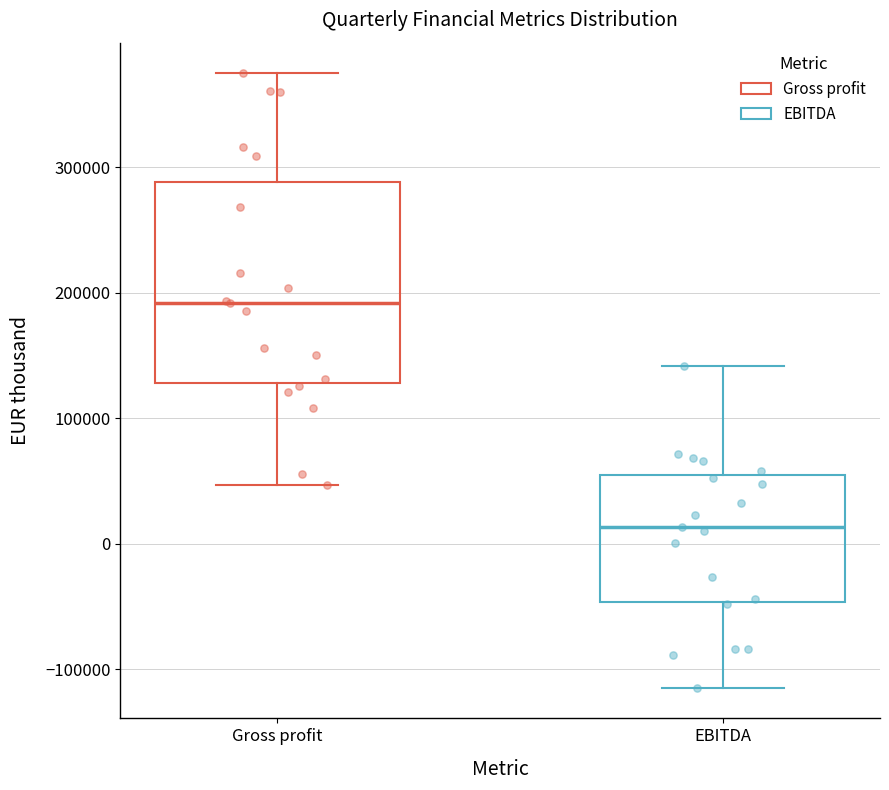

Reading left to right, transcribe this box plot: for each box, give where its median line is, the range the box spans, and where its two whiskers end, as read against the y-axis. The values are not printed on the chart, so give them approximately, as read against the axis.

Gross profit: median 190000, box 130000 to 290000, whiskers 50000 to 370000
EBITDA: median 10000, box -50000 to 60000, whiskers -110000 to 140000